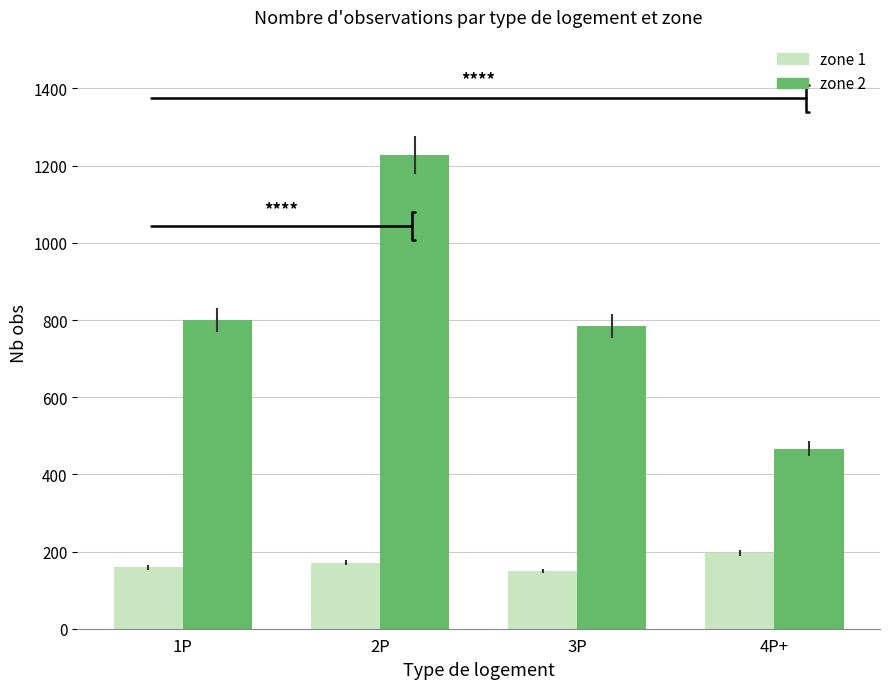

Reading right to left, transcribe all the data shown in this chart.

zone 1: 4P+=196	3P=150	2P=171	1P=159
zone 2: 4P+=467	3P=784	2P=1227	1P=800